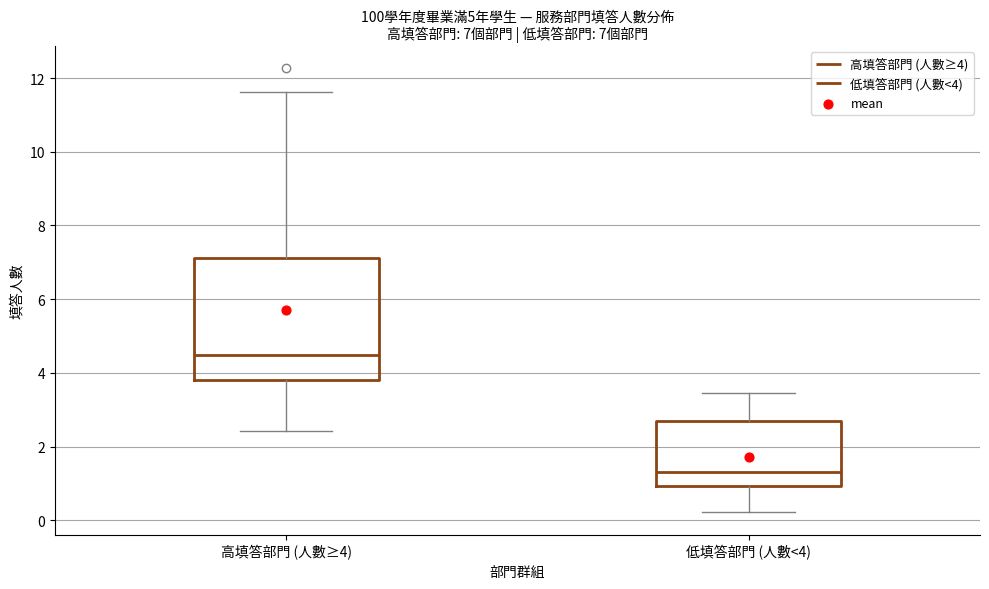

Which box has the highest median line?

高填答部門 (人數≥4)